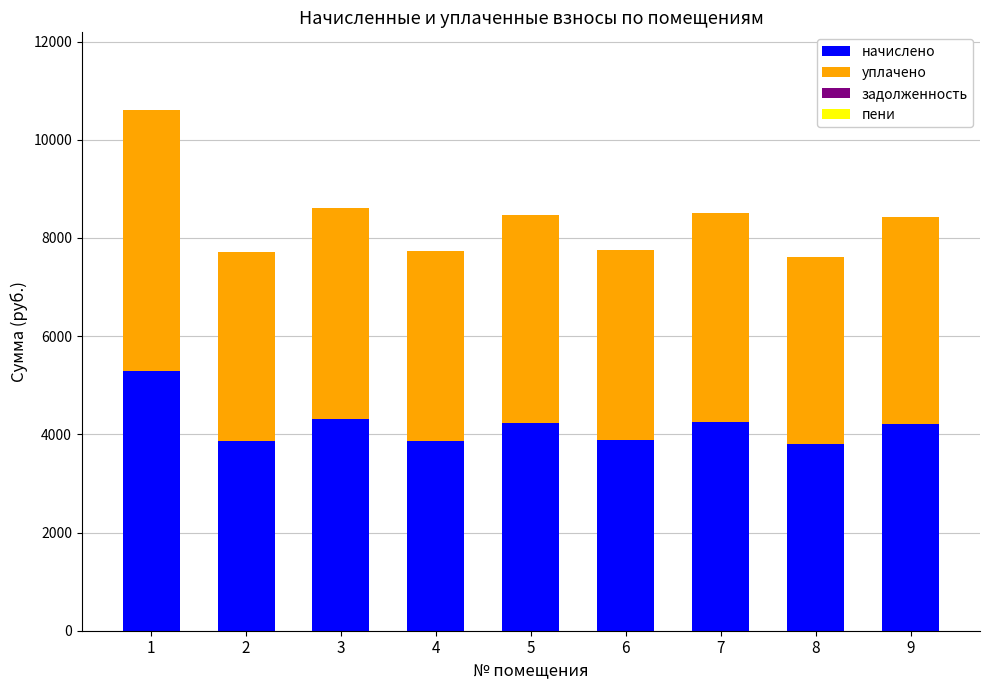

What is the minimum value for начислено?

3808.8